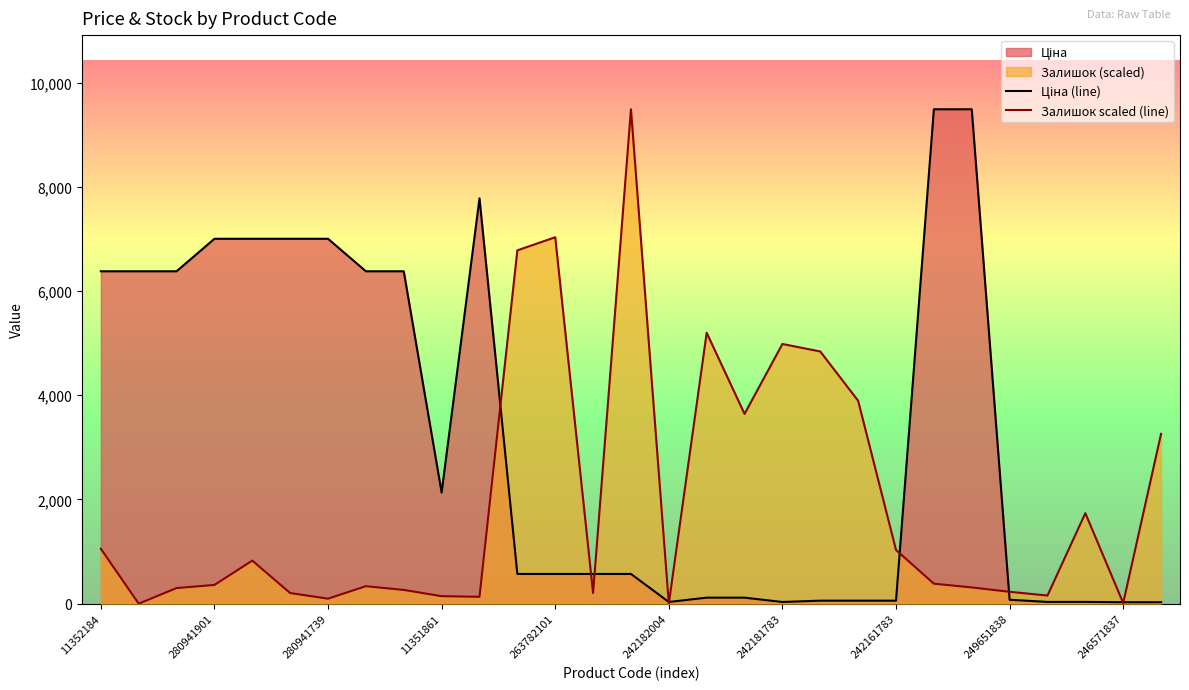

What is the total value across all series at 263782101?

7602.5